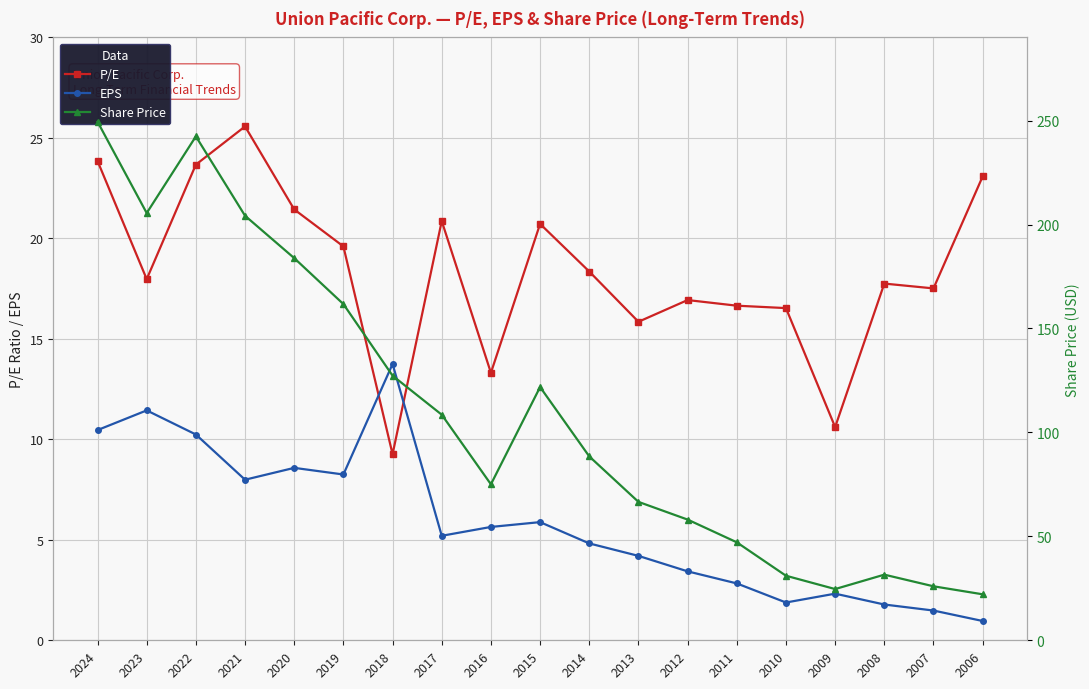

Reading right to left, transcribe all the data shown in this chart.

P/E: 23.1	17.5	17.8	10.6	16.5	16.6	16.9	15.8	18.4	20.7	13.3	20.9	9.3	19.6	21.4	25.6	23.7	18.0	23.9
EPS: 1.0	1.5	1.8	2.3	1.9	2.8	3.4	4.2	4.8	5.9	5.6	5.2	13.8	8.2	8.6	8.0	10.2	11.4	10.5
Share Price: 22.1	26.0	31.6	24.6	31.1	47.1	58.1	66.6	88.5	121.8	75.0	108.5	127.3	161.7	183.8	204.2	242.4	205.5	249.4